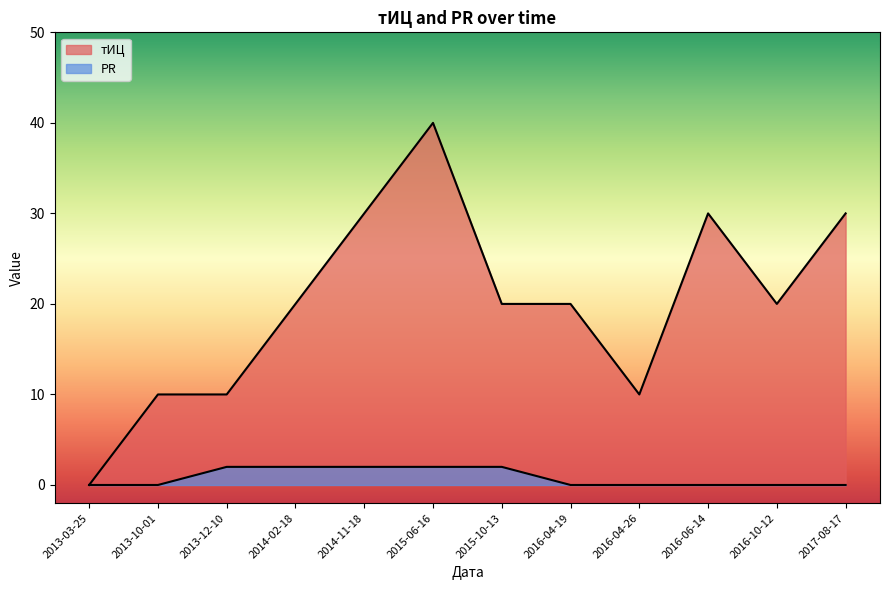

Reading right to left, transcribe all the data shown in this chart.

тИЦ: 2017-08-17=30	2016-10-12=20	2016-06-14=30	2016-04-26=10	2016-04-19=20	2015-10-13=20	2015-06-16=40	2014-11-18=30	2014-02-18=20	2013-12-10=10	2013-10-01=10	2013-03-25=0
PR: 2017-08-17=0	2016-10-12=0	2016-06-14=0	2016-04-26=0	2016-04-19=0	2015-10-13=2	2015-06-16=2	2014-11-18=2	2014-02-18=2	2013-12-10=2	2013-10-01=0	2013-03-25=0